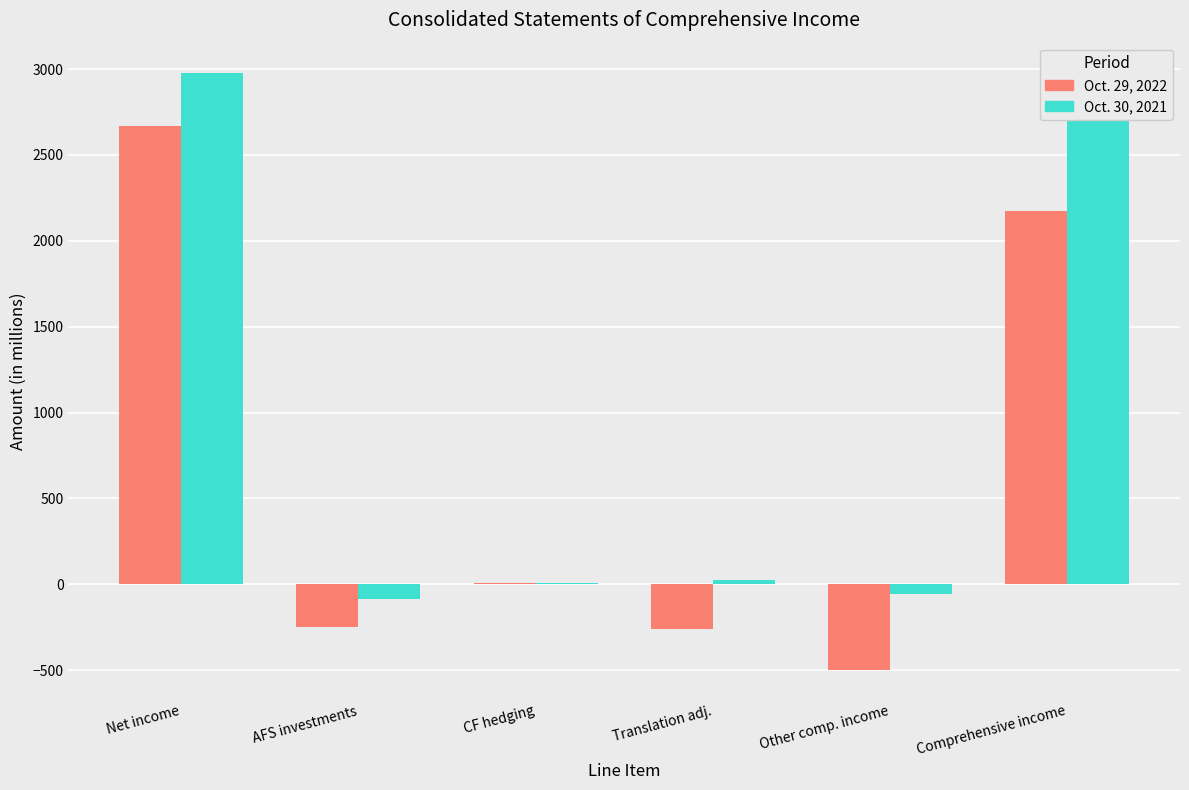

Where is Oct. 29, 2022 nearest to the value 1087?

CF hedging